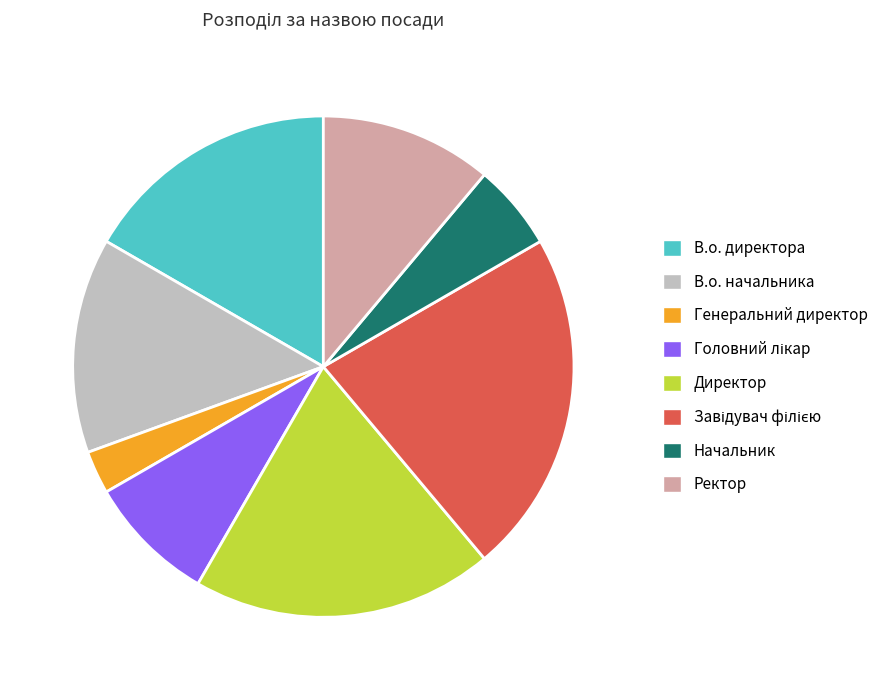

Does Генеральний директор represent more than half of the total?

No